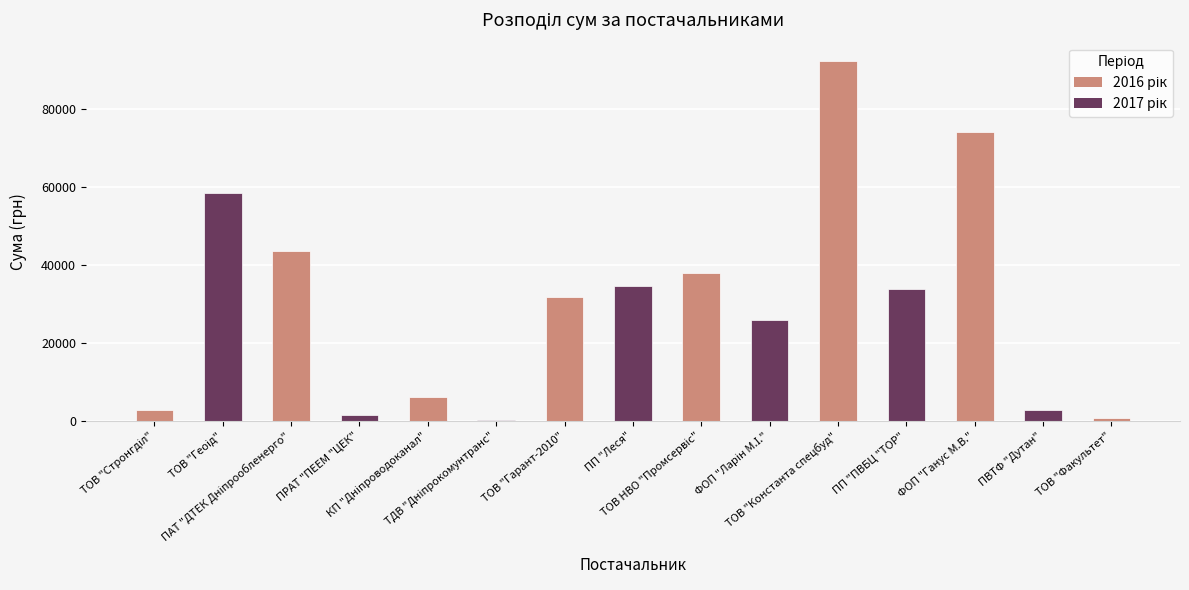

What is the greatest value displayed?

92546.2